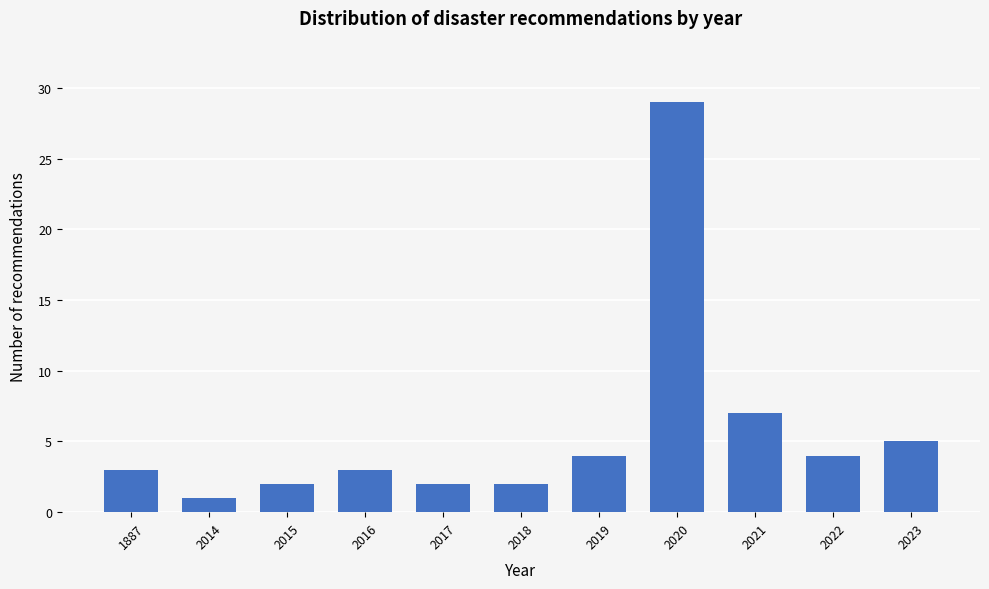

Reading left to right, extract all data points from this chart.

3	1	2	3	2	2	4	29	7	4	5